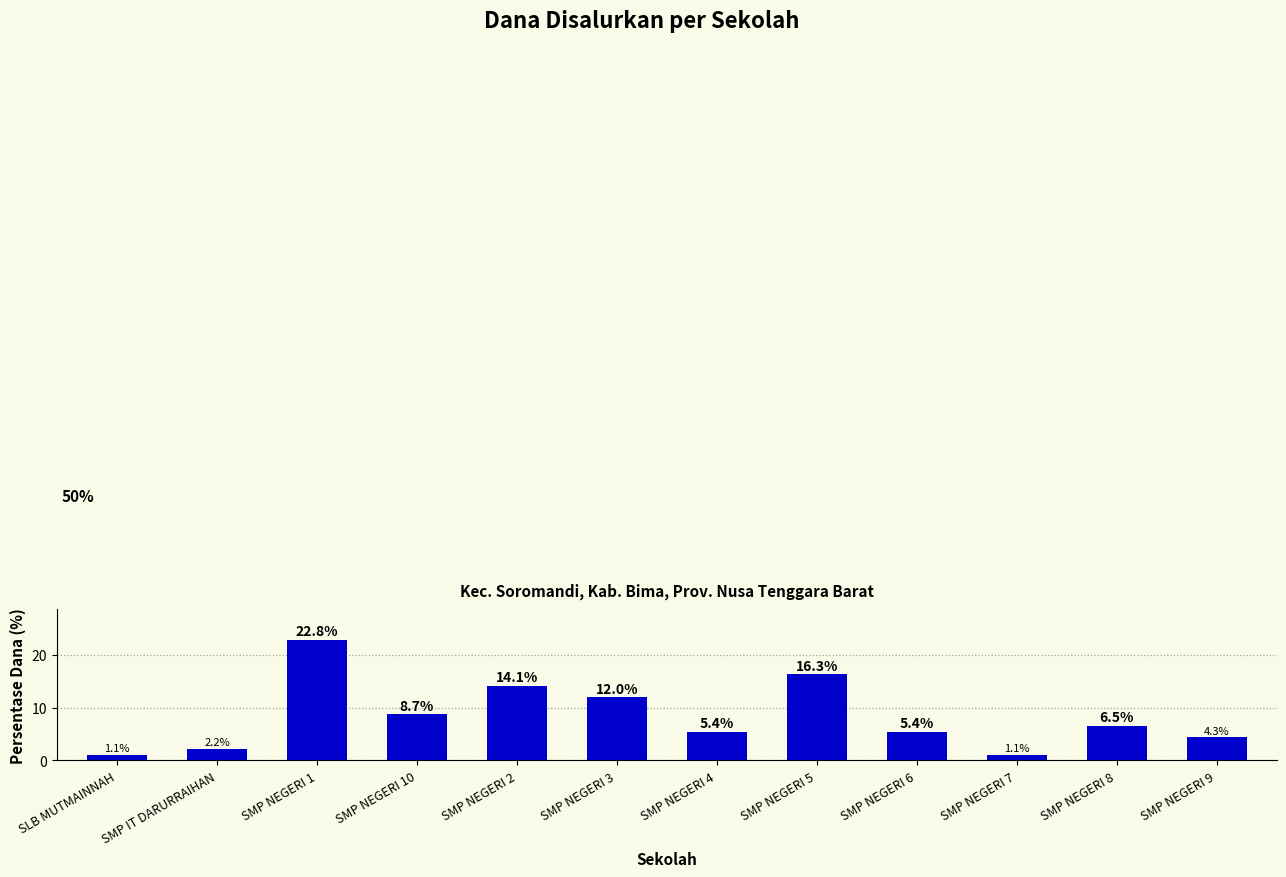

Are the bars horizontal?

No